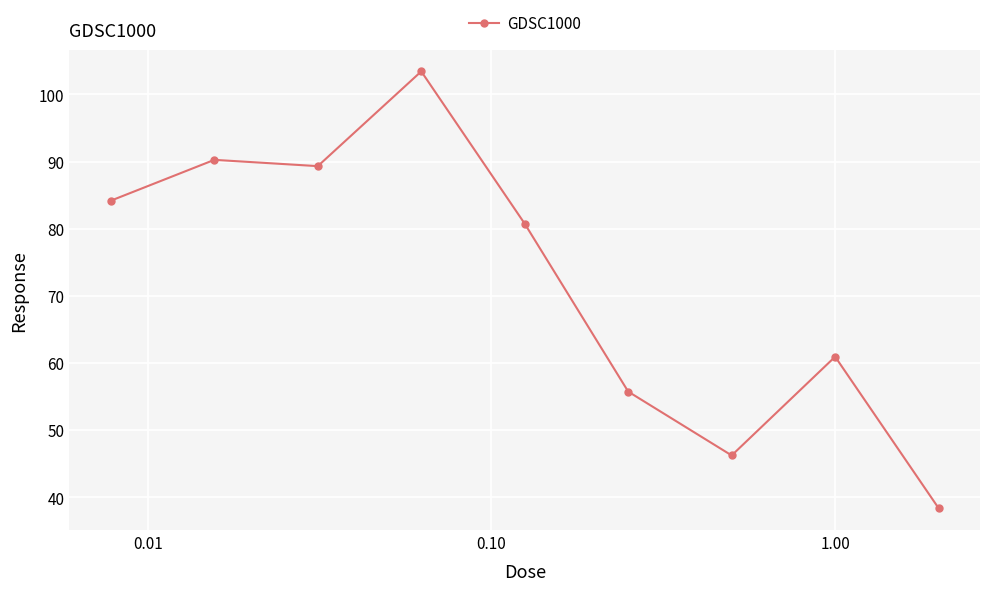

What is the minimum value shown in the chart?

38.4